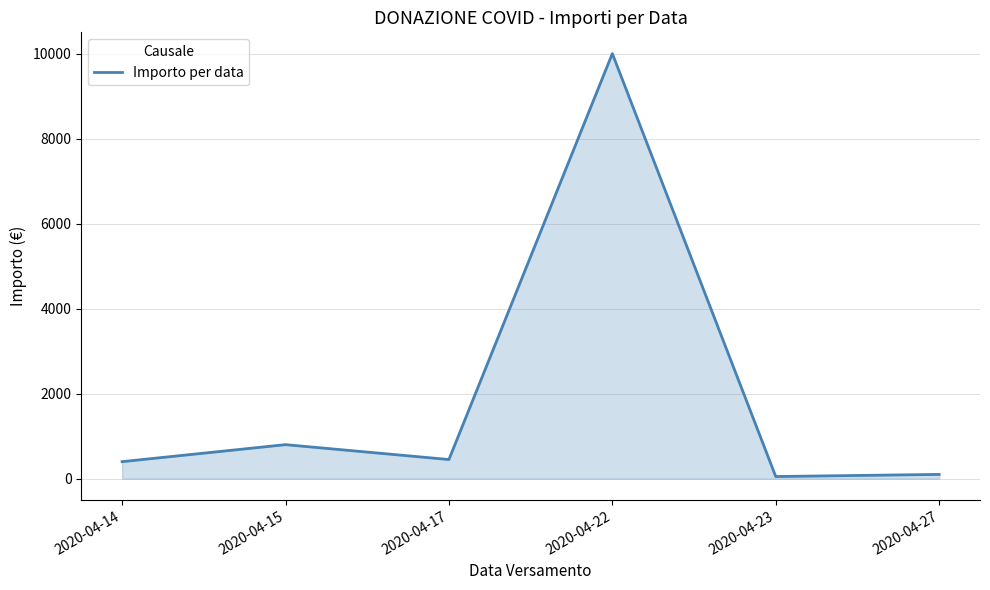

What is the sum of all values?

11800